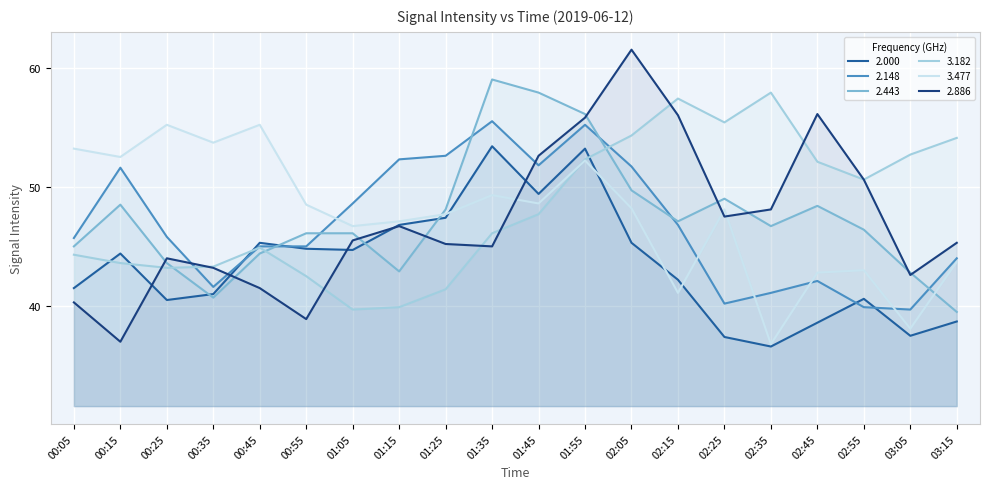

Where is the first local minimum for 2.148?

00:35